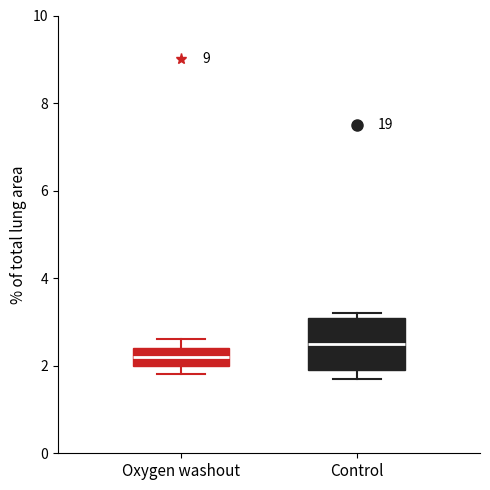

Where does the upper whisker of the box for Oxygen washout end on the y-axis? The values are not printed on the chart, so give them approximately, as read against the axis.

2.6